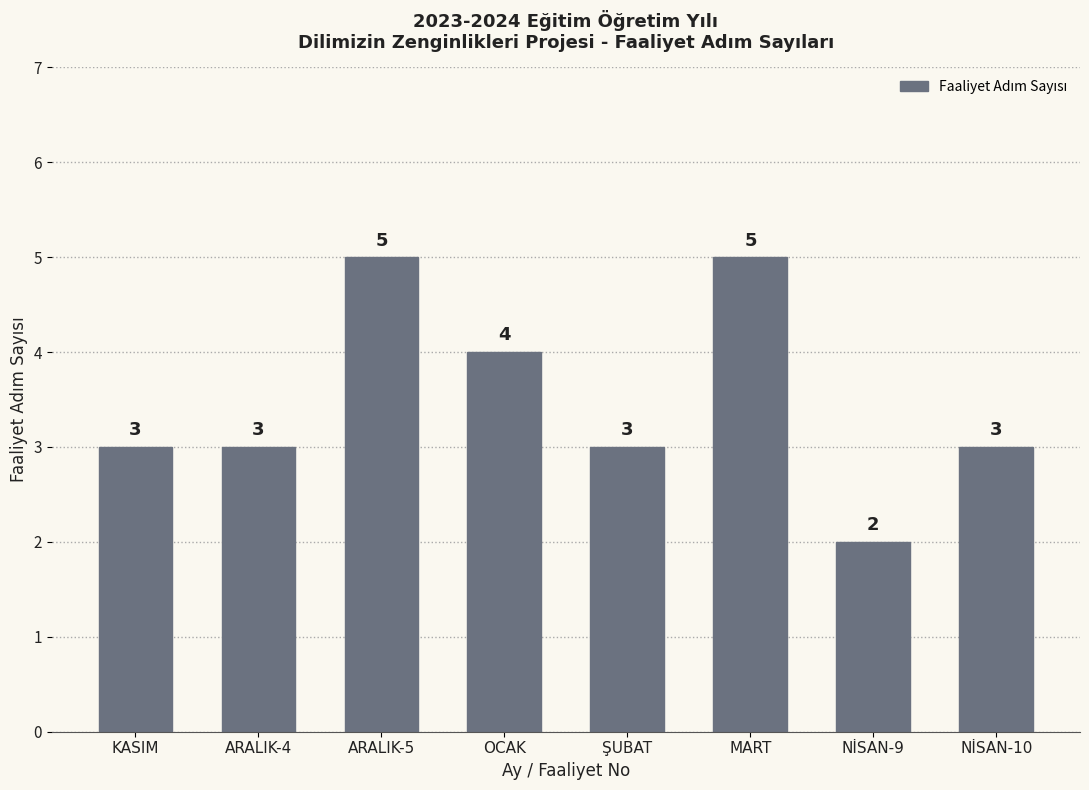

What is the label of the 6th bar from the left?

MART